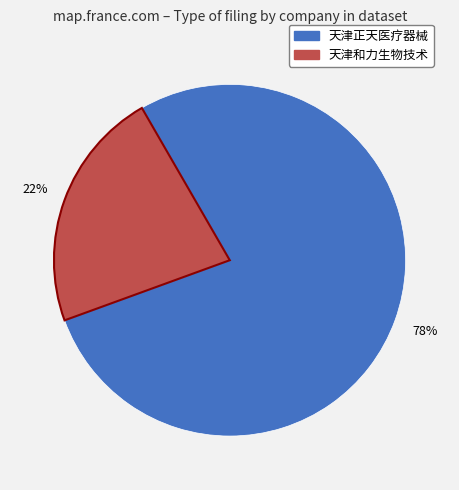

Is there any slice that represents more than half of the pie?

Yes